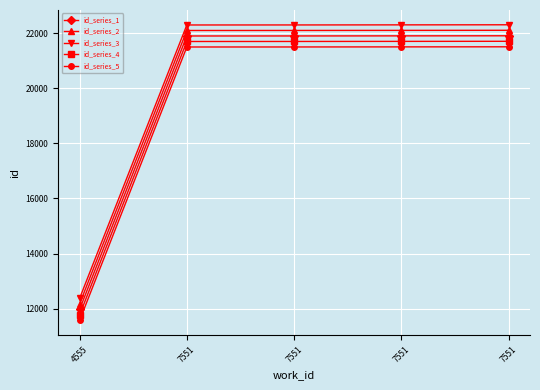

Rank the series by their maximum value, from lowest to highest.

id_series_5, id_series_4, id_series_1, id_series_2, id_series_3